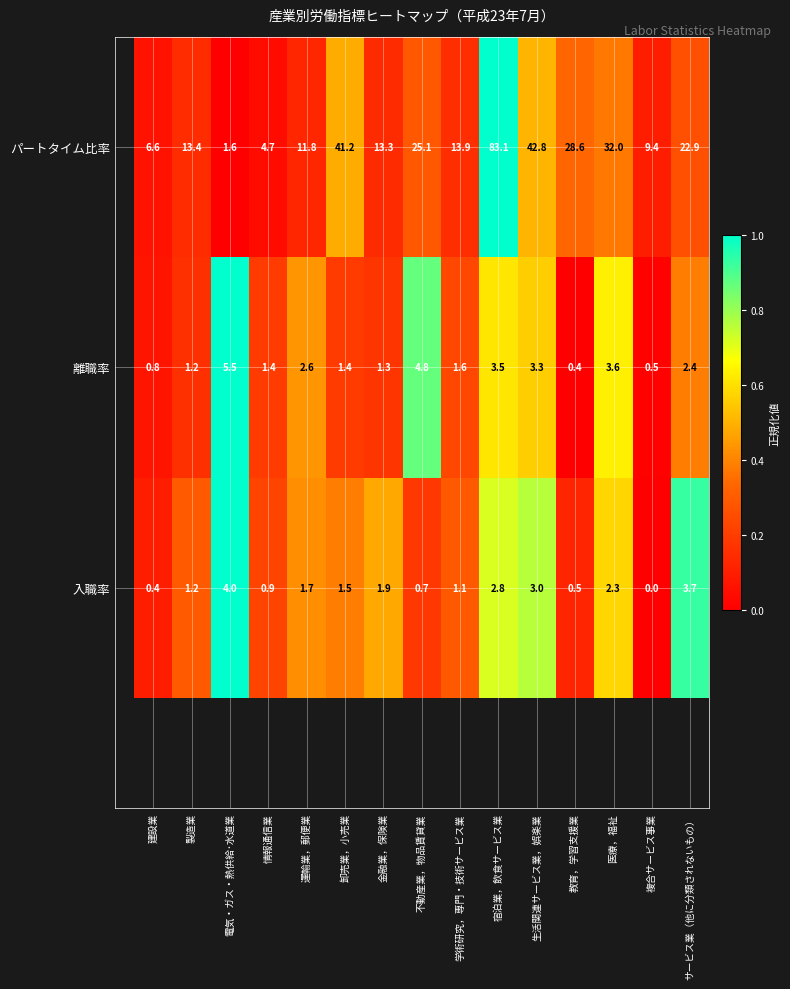

True or false: 離職率 has a value of 2.1 at 製造業.

False